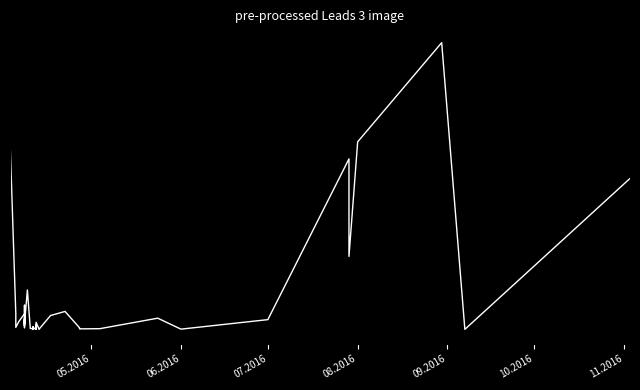

What is the difference between the second highest and second lowest values?

82749.5